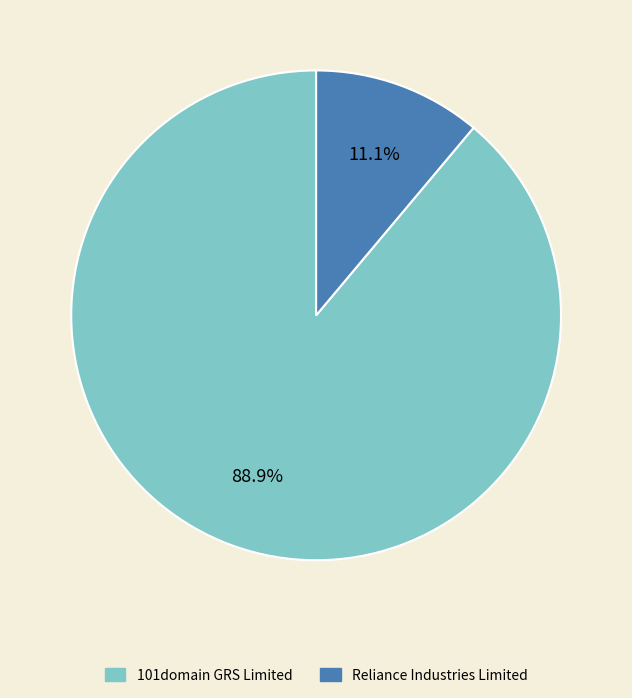

Between 101domain GRS Limited and Reliance Industries Limited, which is larger?

101domain GRS Limited